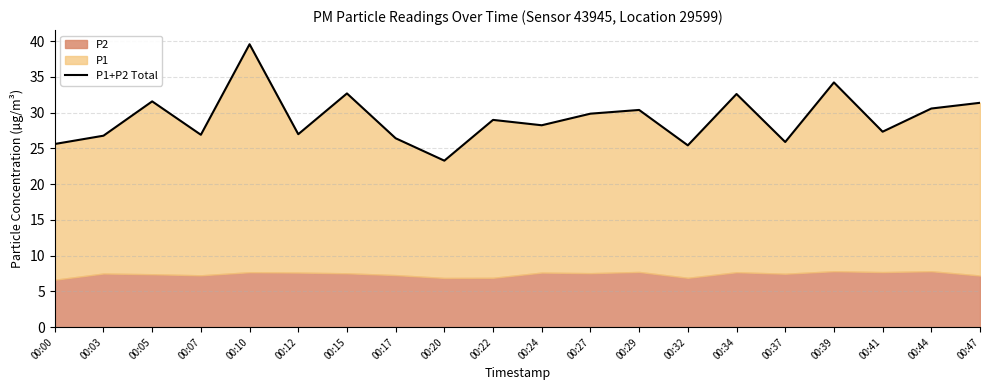

What is the average value?

29.2